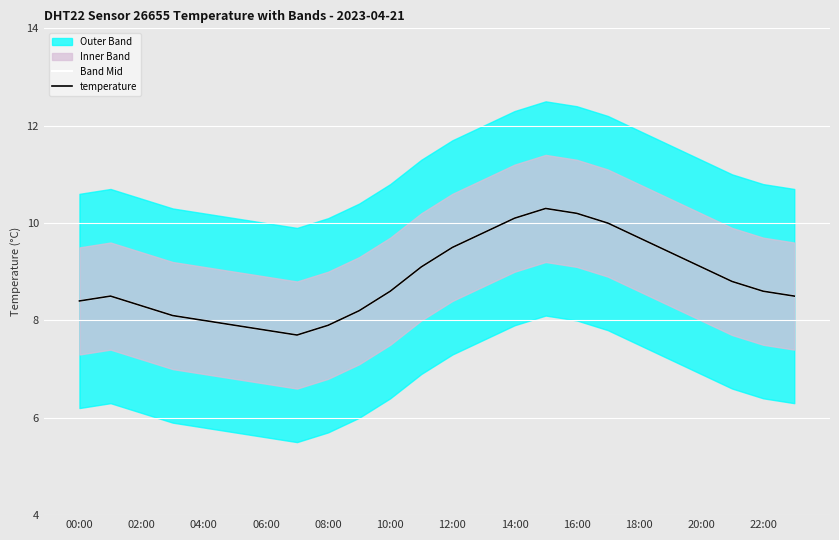

Which series has the largest total across all categories?

Band Mid